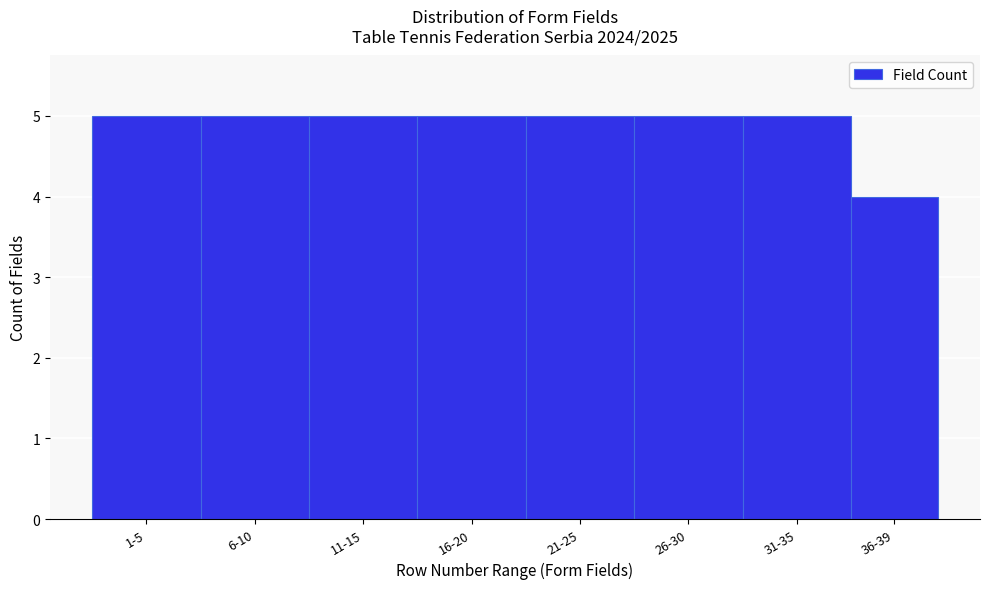

Reading left to right, transcribe all the data shown in this chart.

5	5	5	5	5	5	5	4